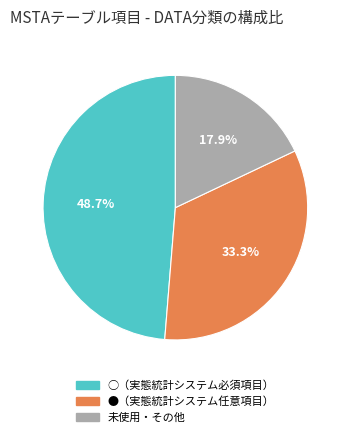

Between ○（実態統計システム必須項目） and ●（実態統計システム任意項目）, which is larger?

○（実態統計システム必須項目）